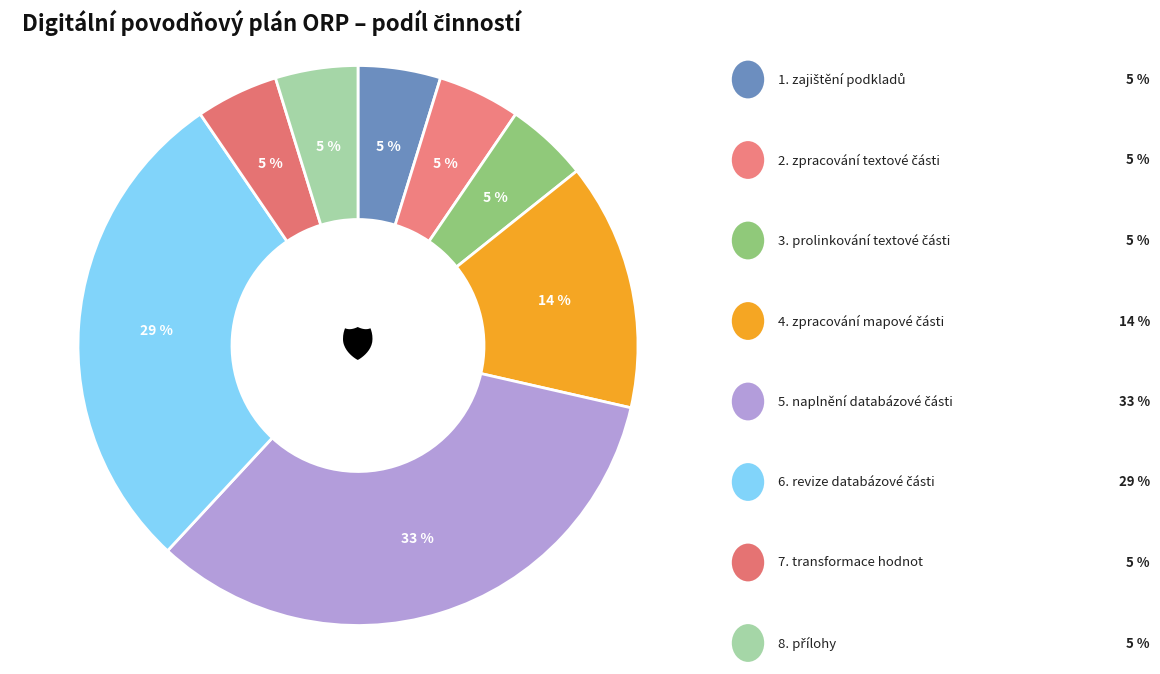

Count the number of slices in the pie.

8